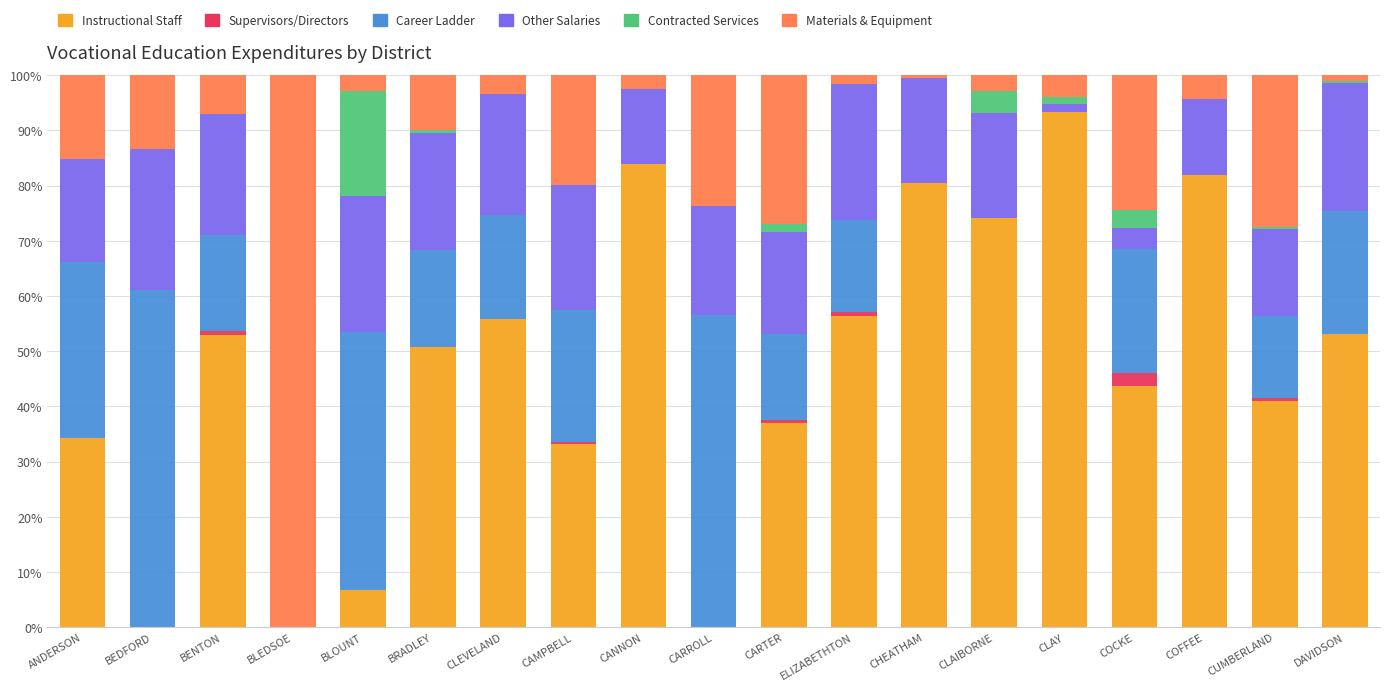

What is the maximum value for Instructional Staff?

93.3